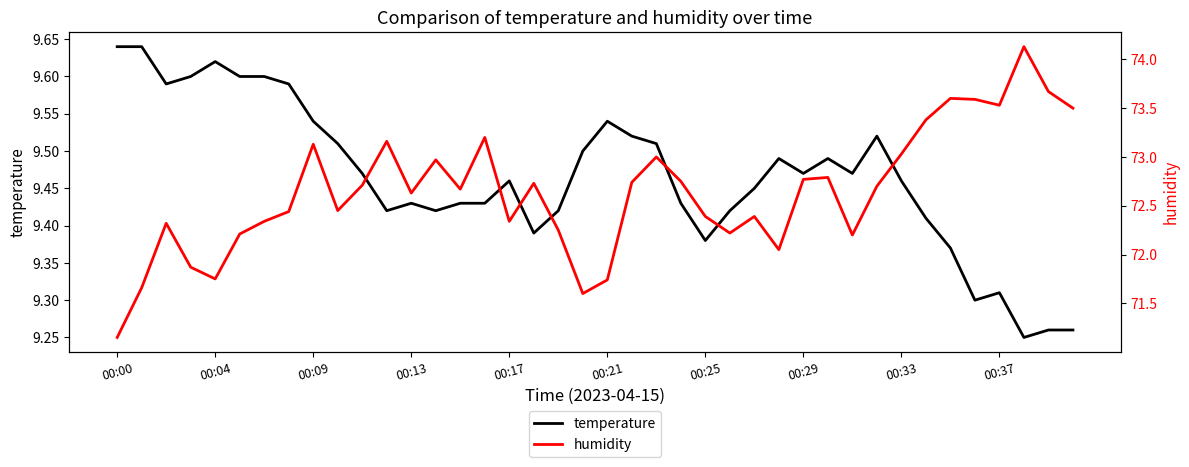

What is the label of the 40th point from the left?

39